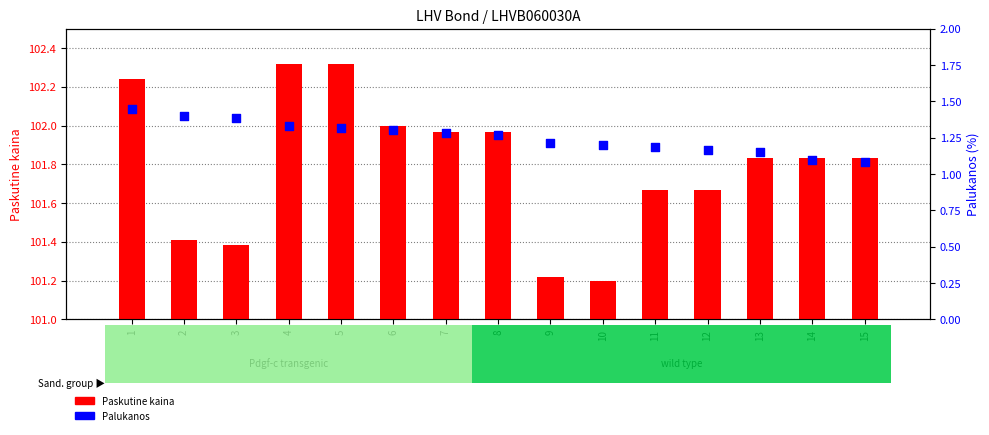

What is the total value across all series at 2?

102.8